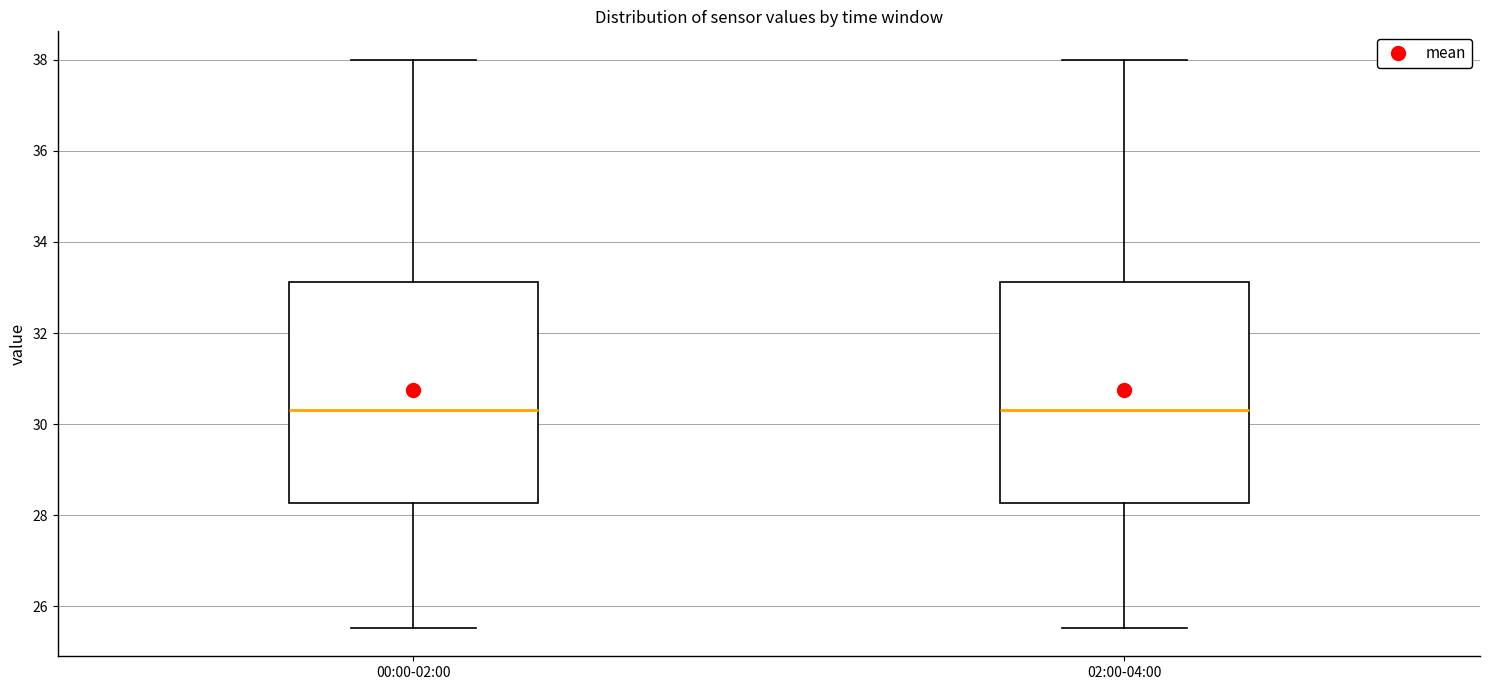

Where does the upper whisker of the box for 02:00-04:00 end on the y-axis? The values are not printed on the chart, so give them approximately, as read against the axis.

38.0